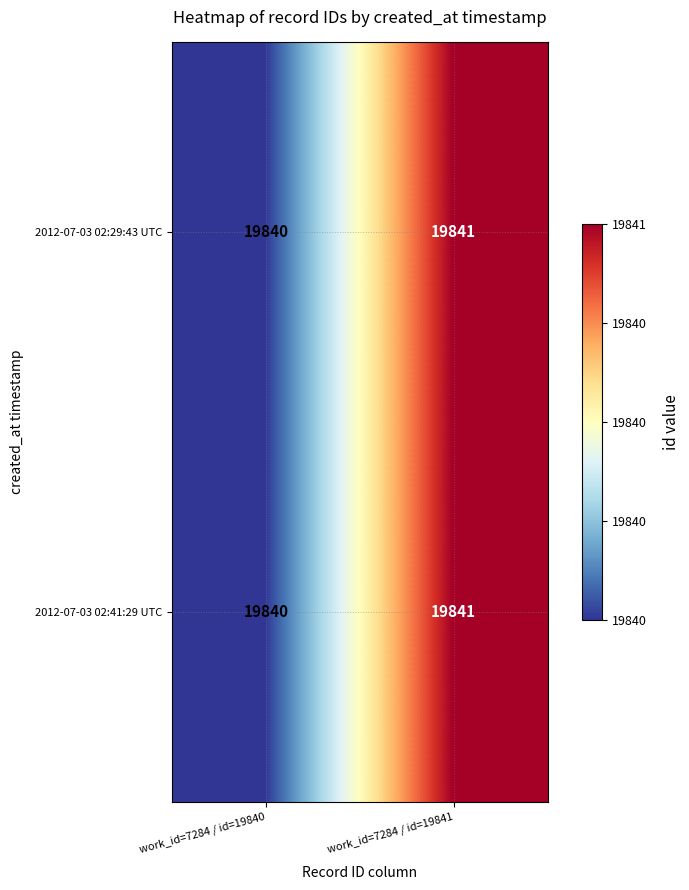

True or false: 2012-07-03 02:41:29 UTC has a value of 33452 at work_id=7284 / id=19840.

False